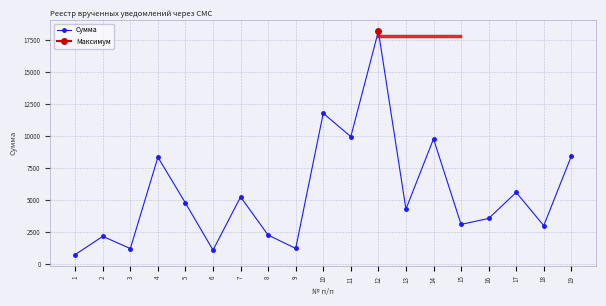

Between 11 and 17, which is larger?

11